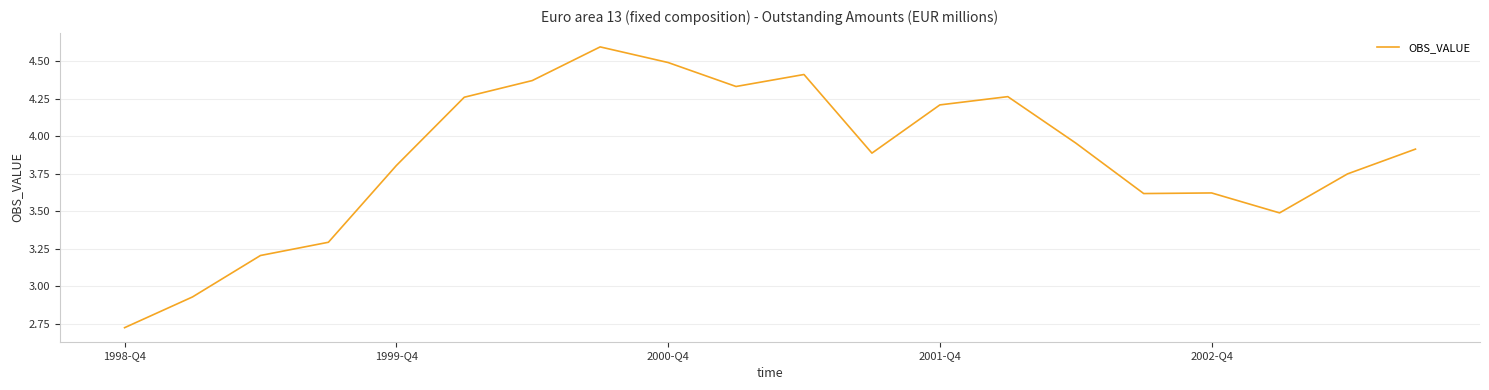

What is the difference between the maximum and minimum values?

1.9